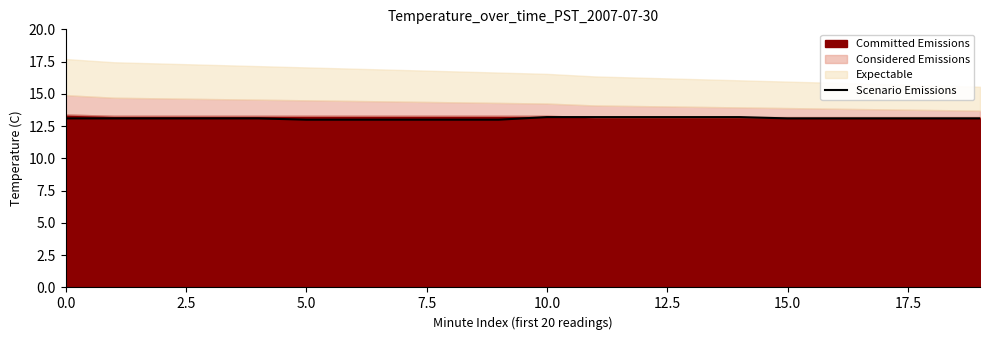

What is the lowest value of the Scenario Emissions series?

13.0